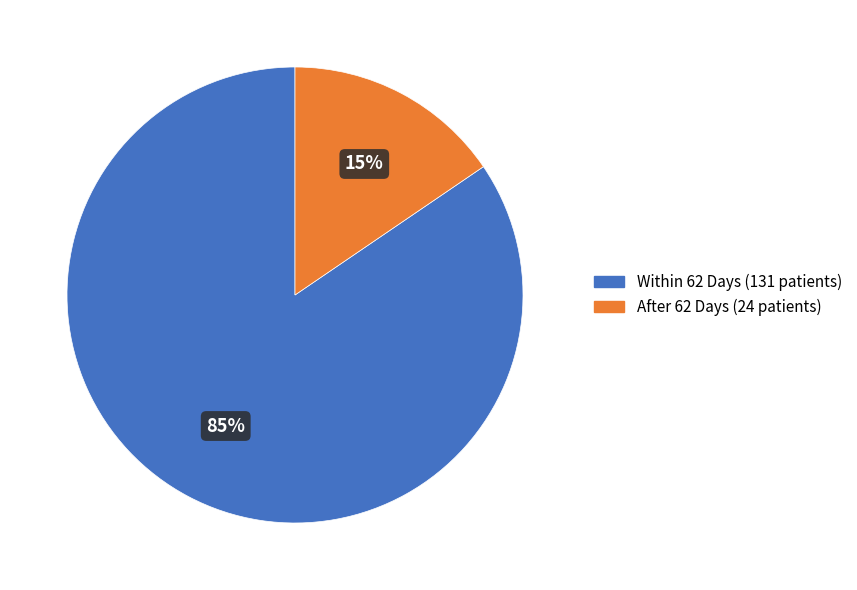

Is there any slice that represents more than half of the pie?

Yes